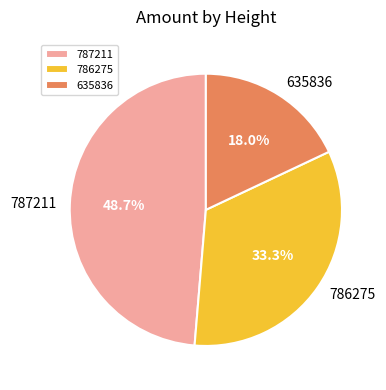

Which slice is the smallest?

635836